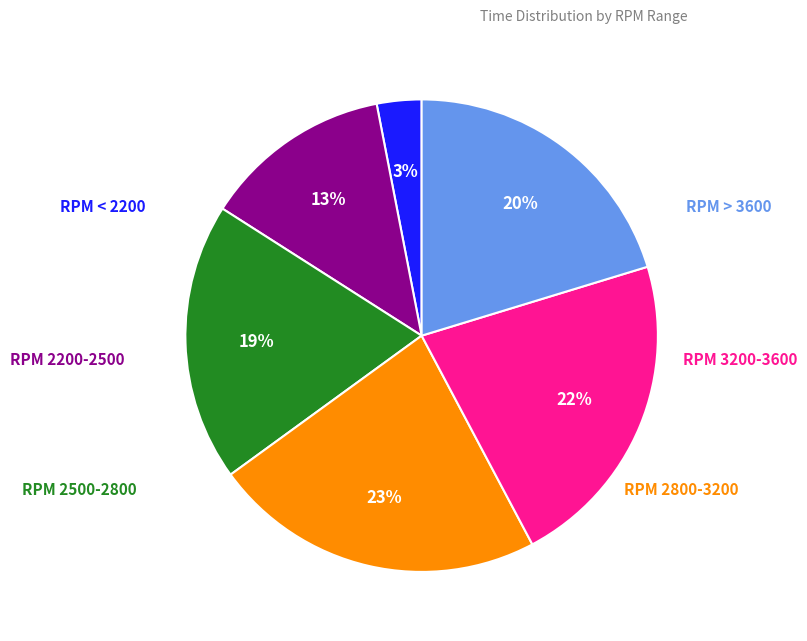

To the nearest percent, what is the average slice percentage?

17%